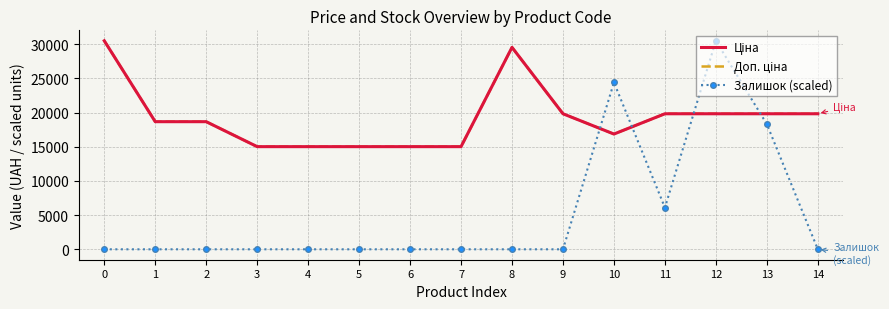

How many values in the Доп. ціна series are below 18671?

6